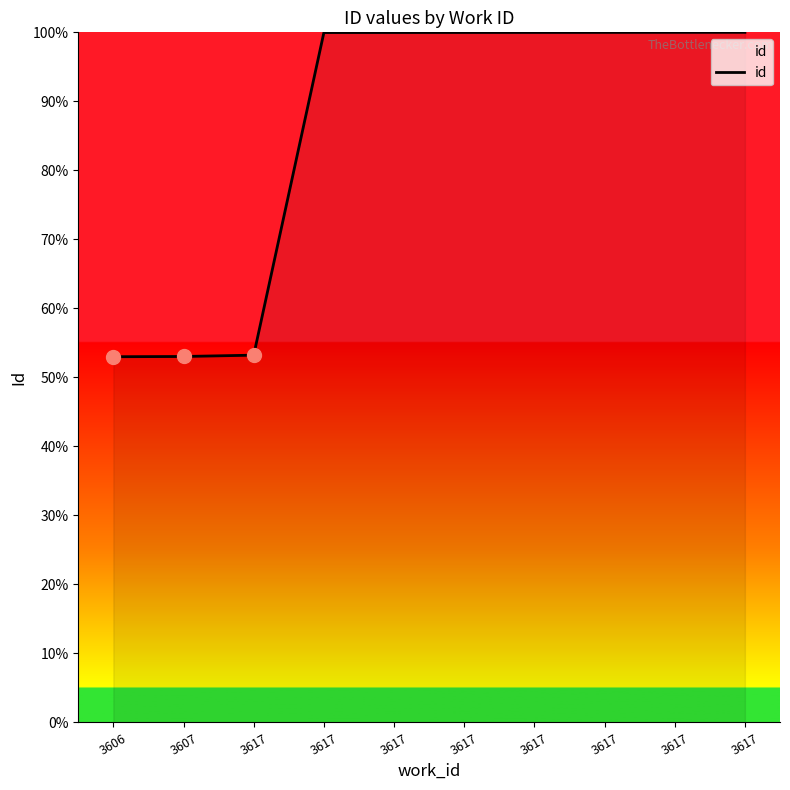

Approximately how many times larger is the value at 3617 compared to 3617?

1.9